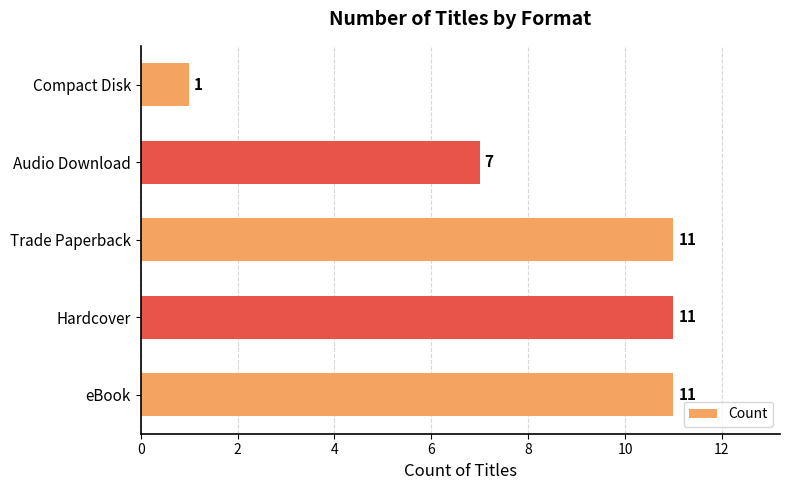

Reading bottom to top, extract all data points from this chart.

11	11	11	7	1